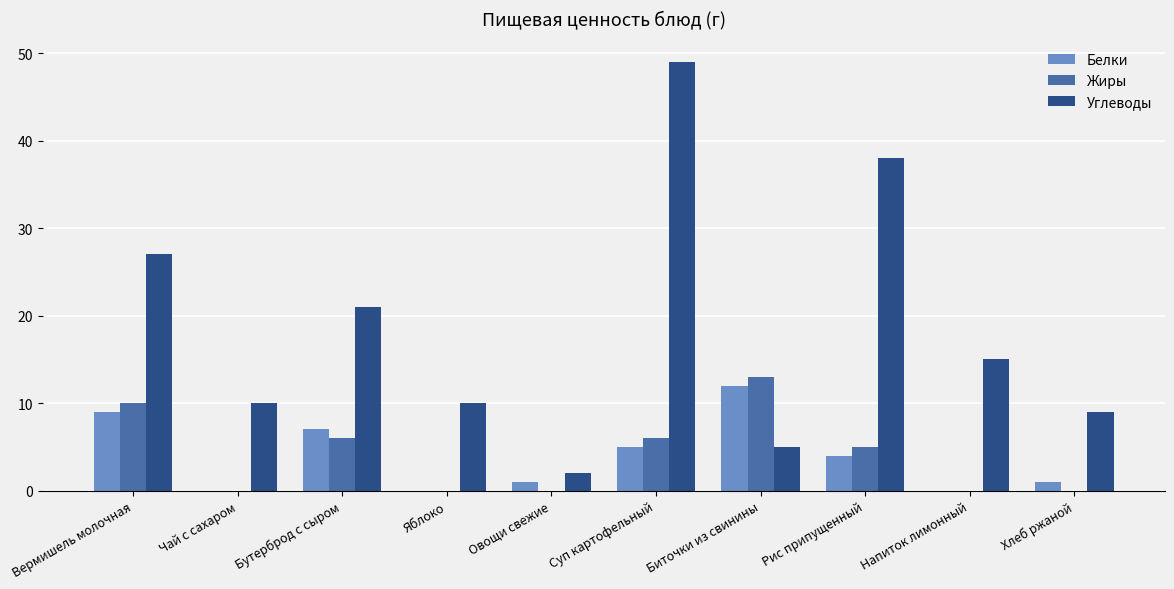

The Жиры series shows -6 at Напиток лимонный. True or false?

False